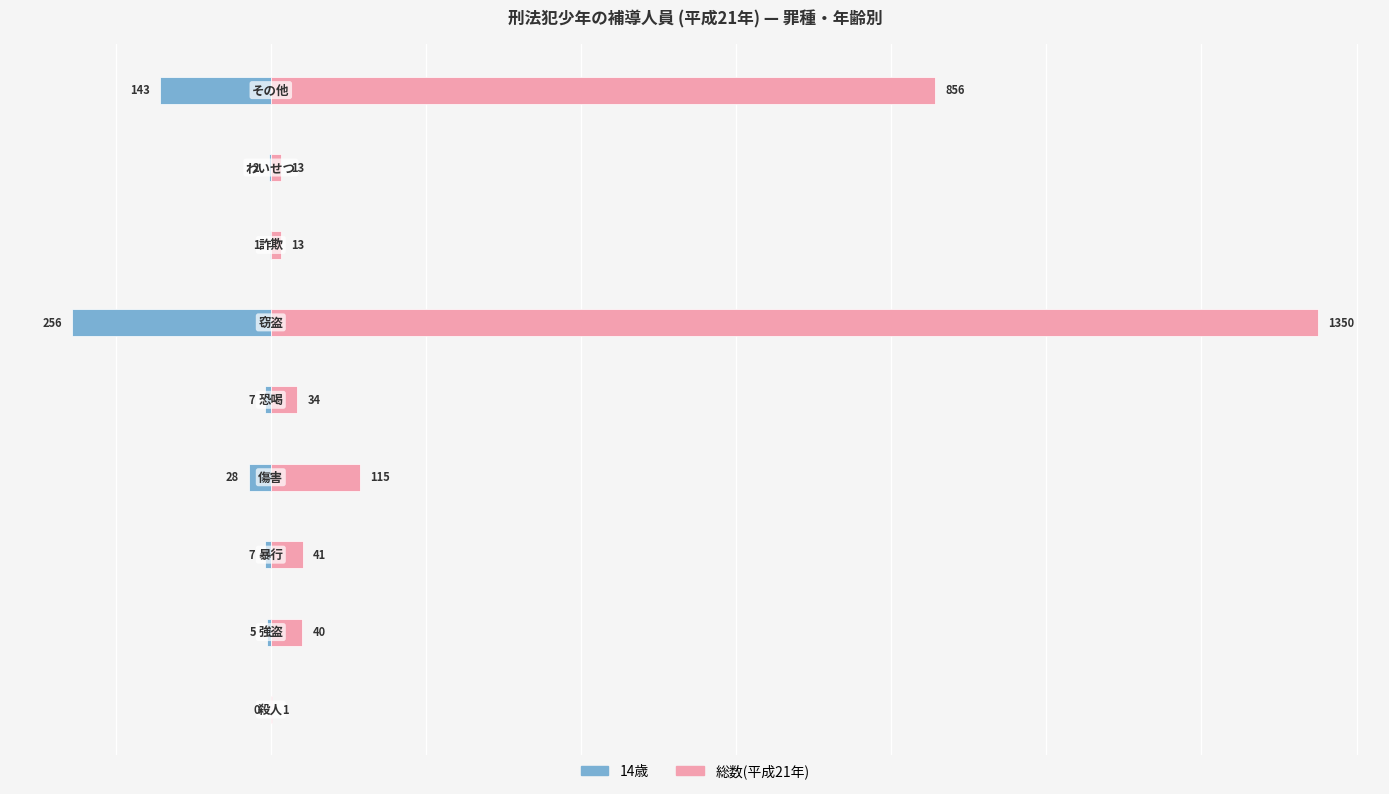

What is the difference between the 14歳 values at 7 and 3?

26